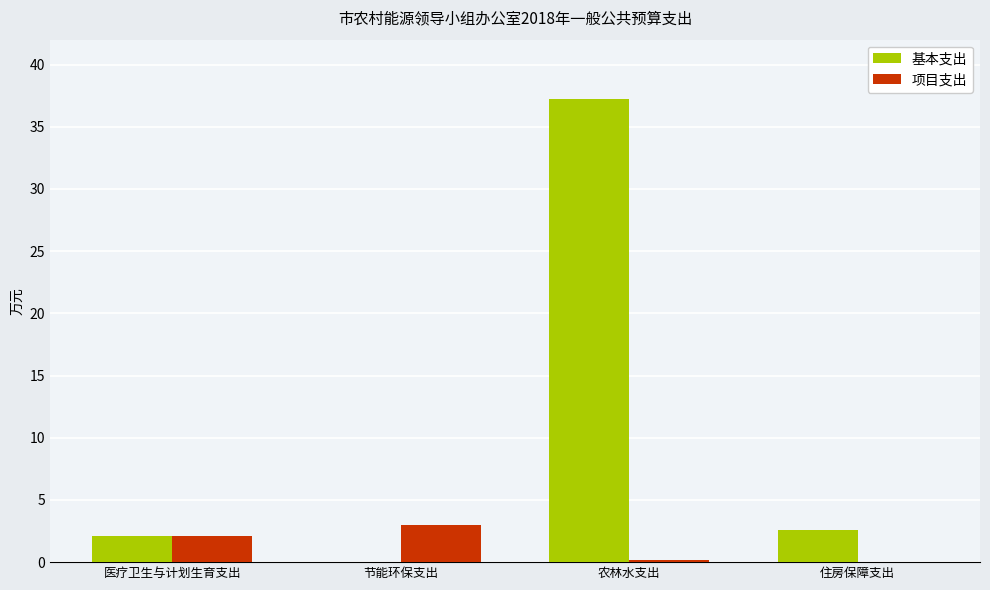

What is the sum of all 基本支出 values?

42.0